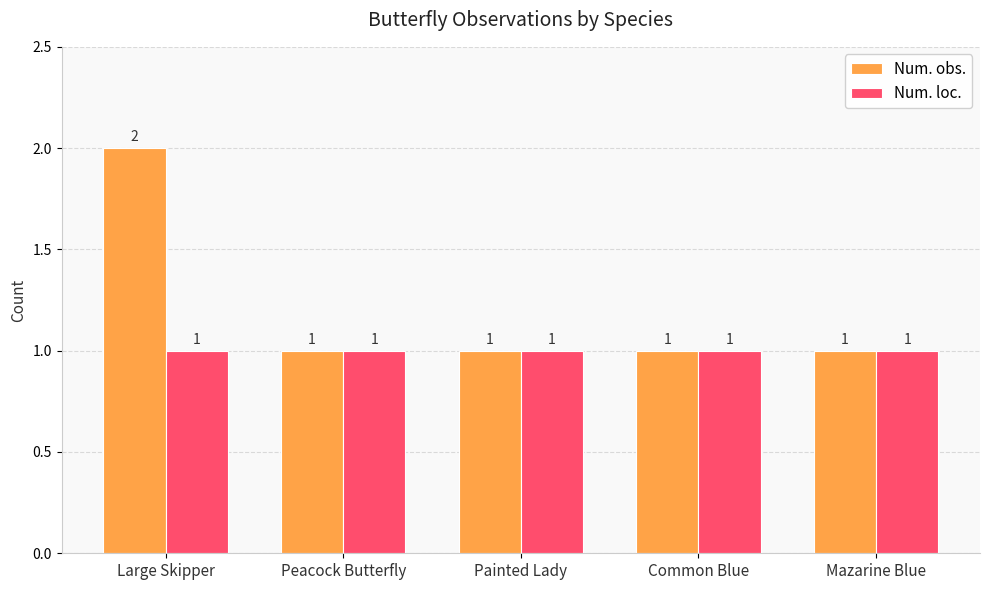

Which series has the largest total across all categories?

Num. obs.